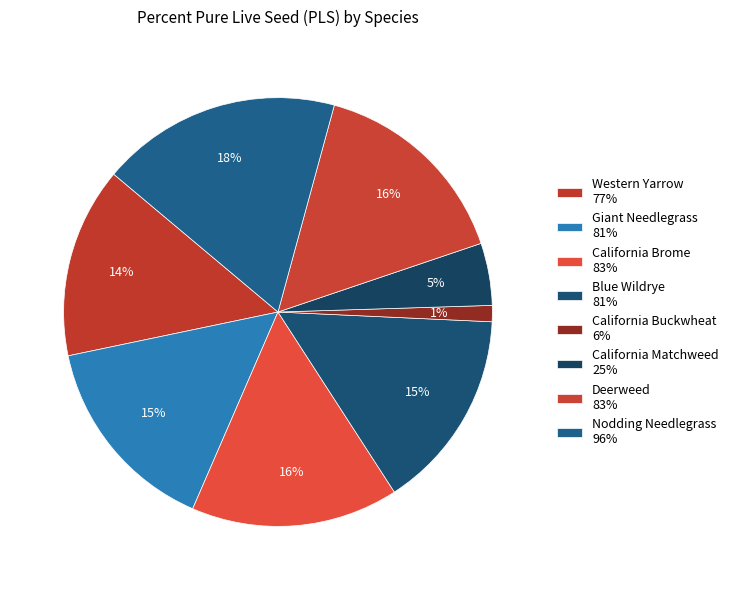

What is the smallest slice in the pie chart?

California Buckwheat